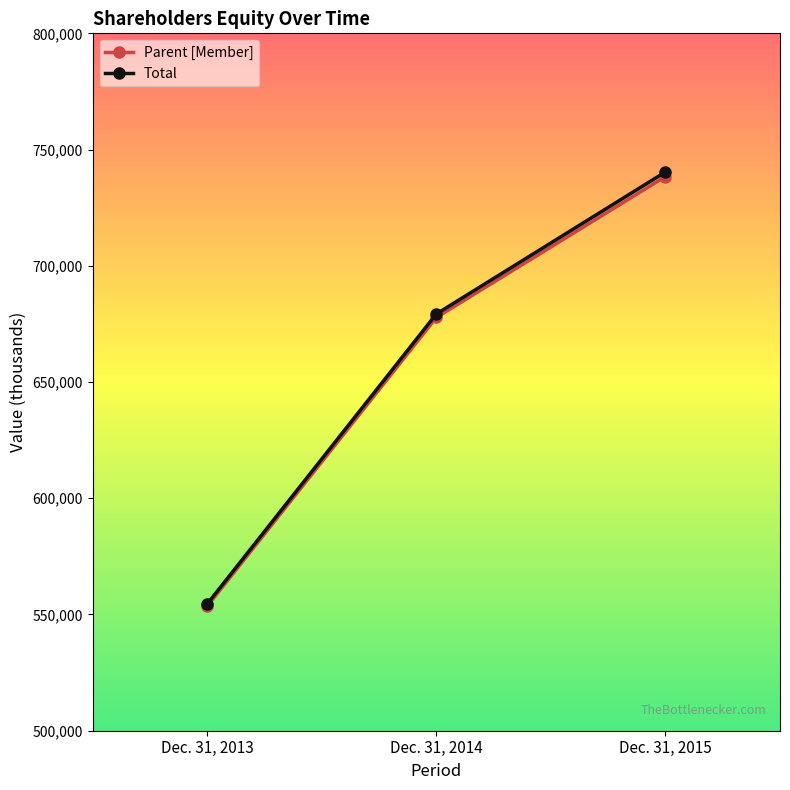

Rank the categories by Total value from lowest to highest.

Dec. 31, 2013, Dec. 31, 2014, Dec. 31, 2015